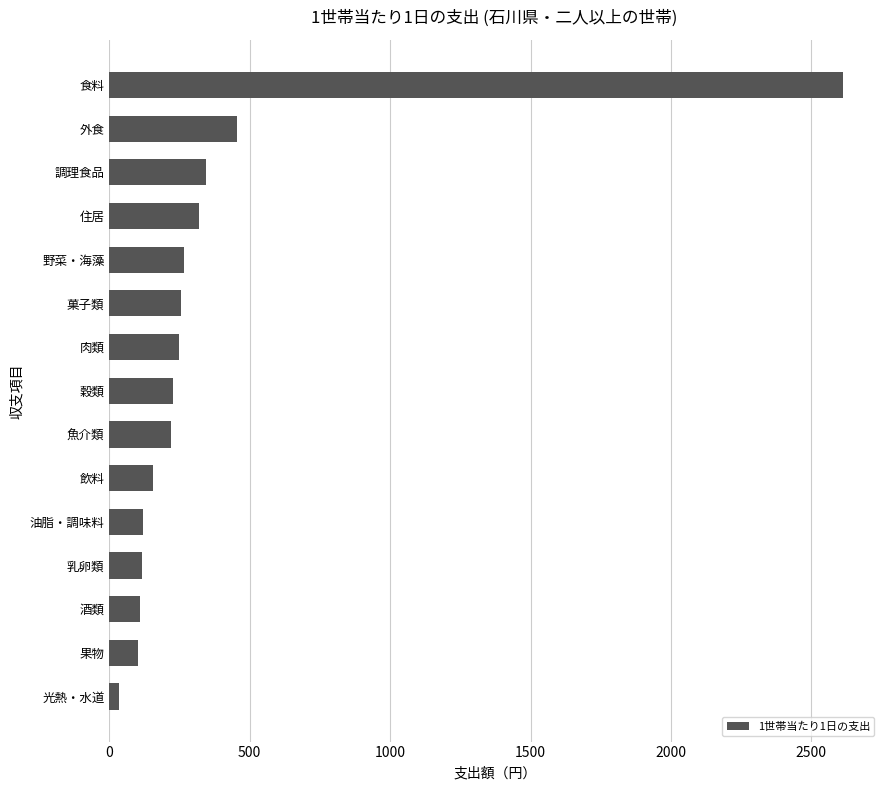

At which label is the value closest to 1323?

外食